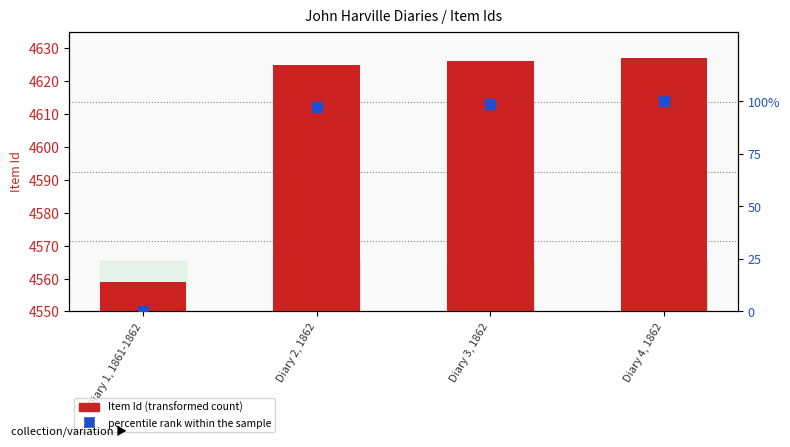

Which series contains the lowest Y value?

percentile rank within the sample